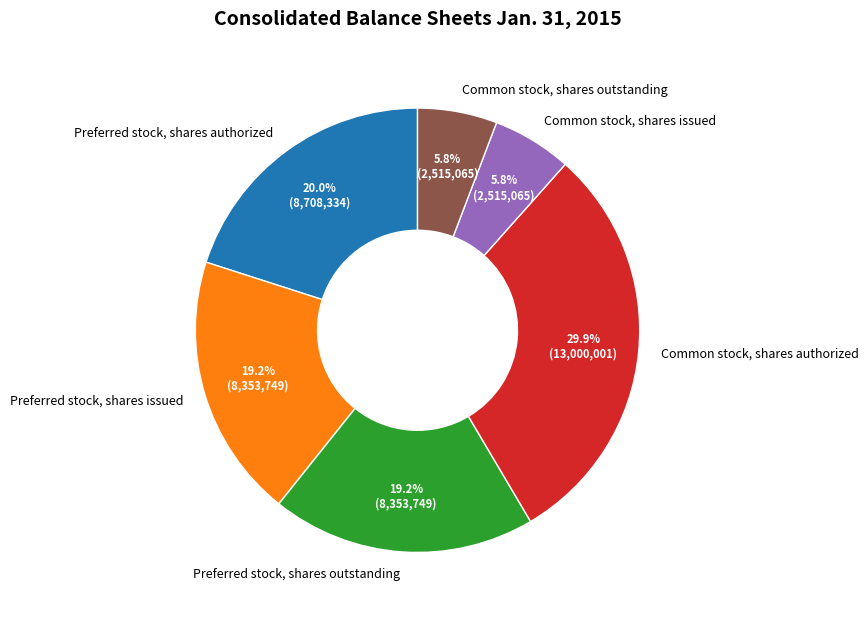

Which category has the biggest portion of the pie?

Common stock, shares authorized